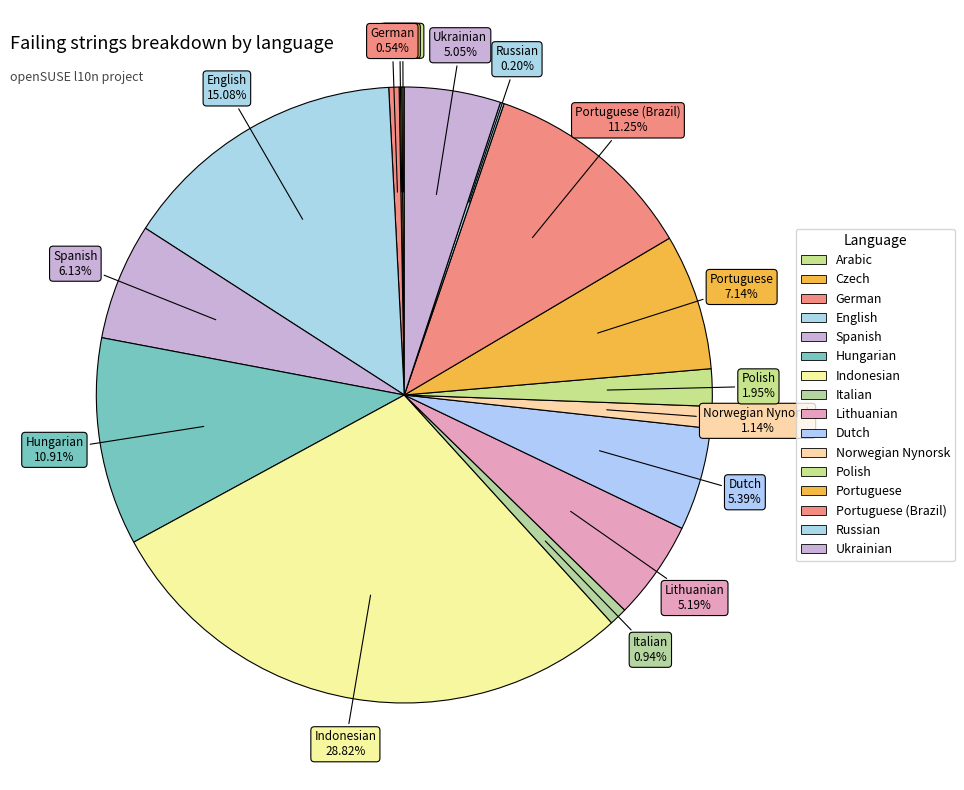

What is the largest slice in the pie chart?

Indonesian